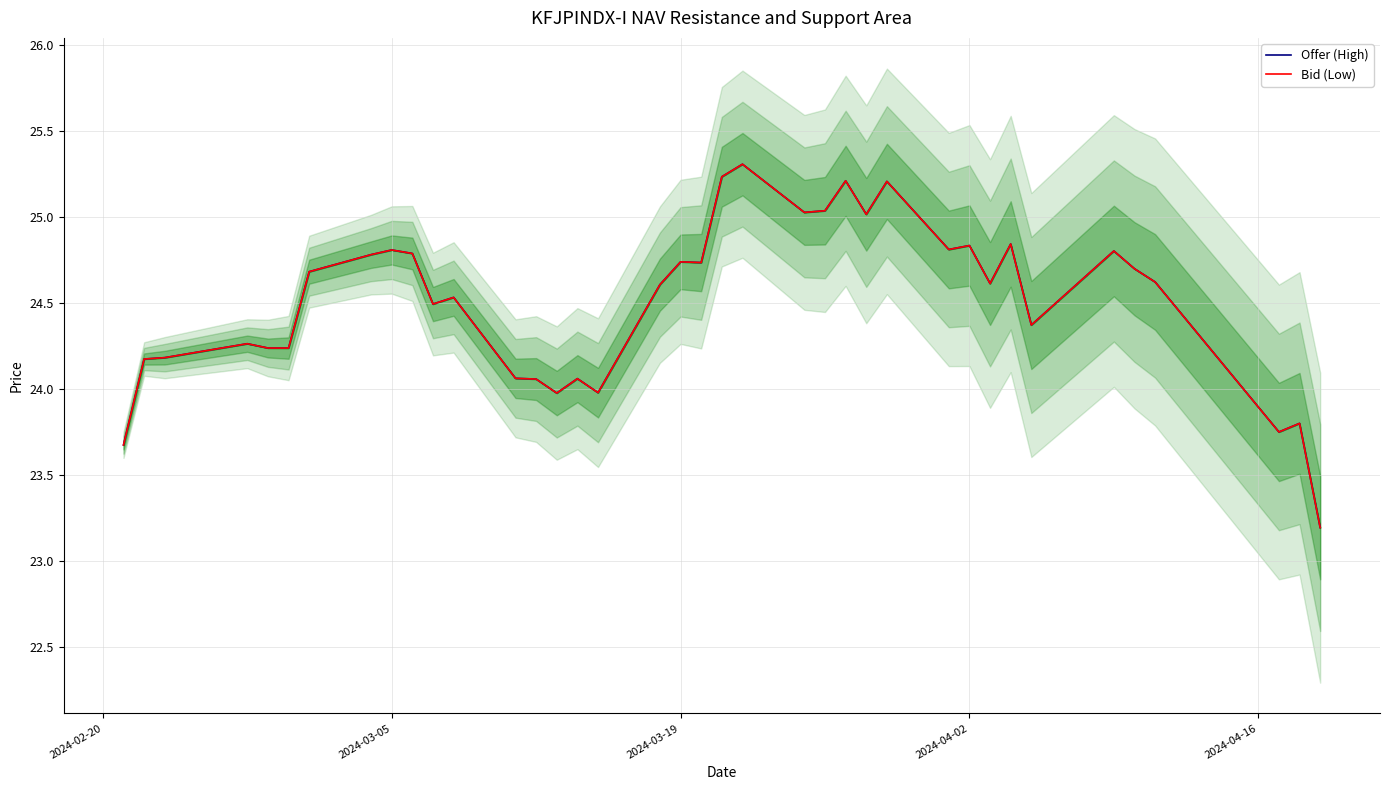

True or false: Offer (High) and Bid (Low) cross at least once.

False